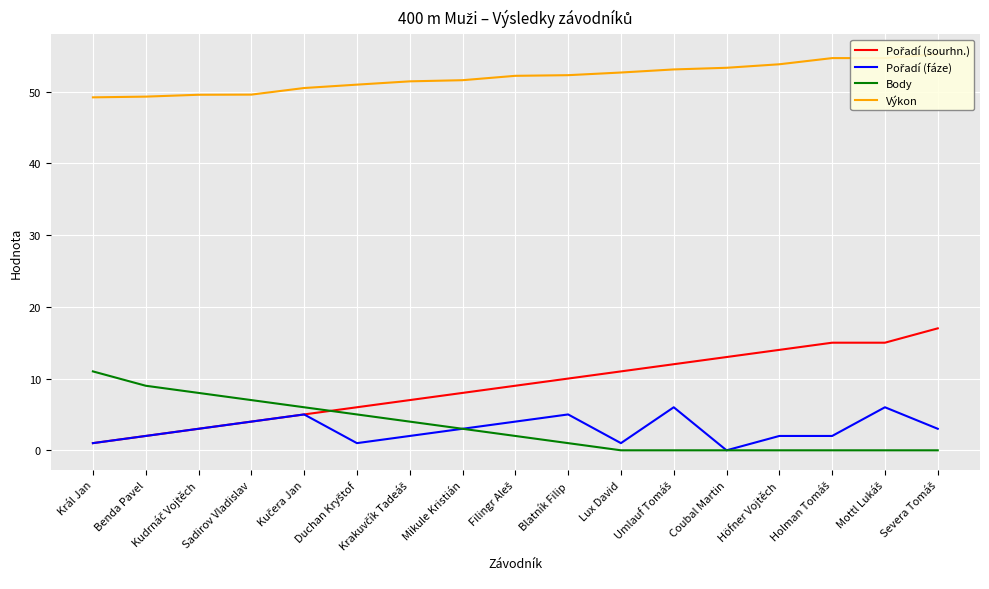

The value of Pořadí (fáze) at Lux David is 1.5. True or false?

False